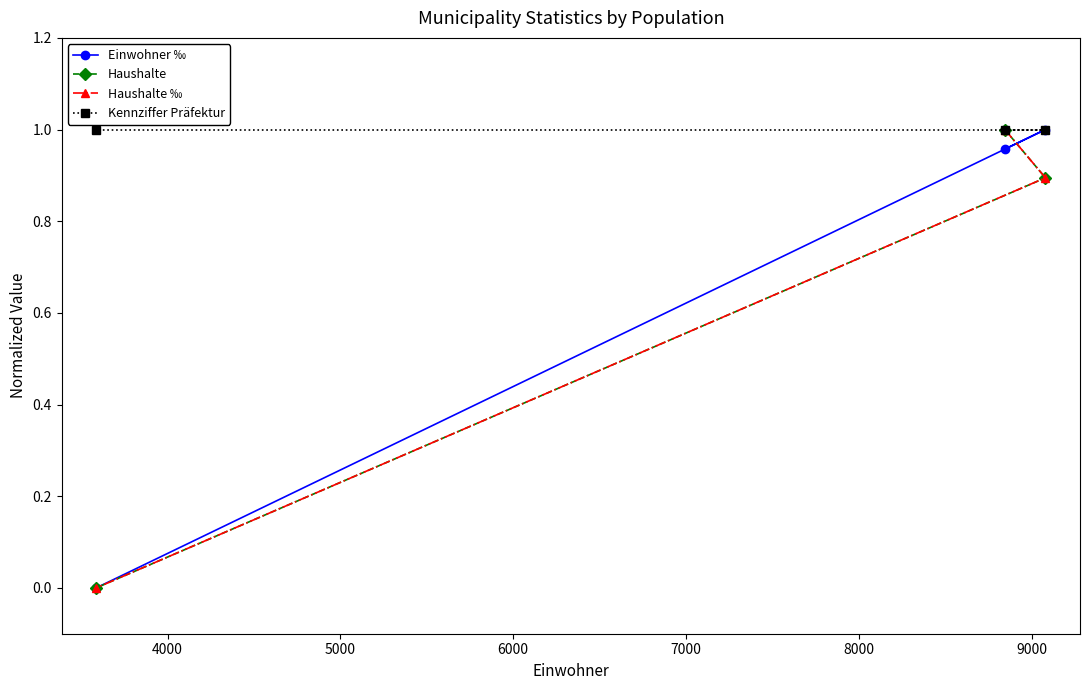

Which series has the largest total across all categories?

Kennziffer Präfektur